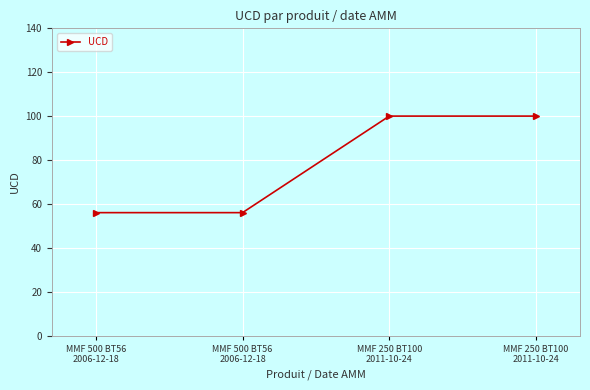

What is the label of the 3rd point from the left?

MMF 250 BT100
2011-10-24